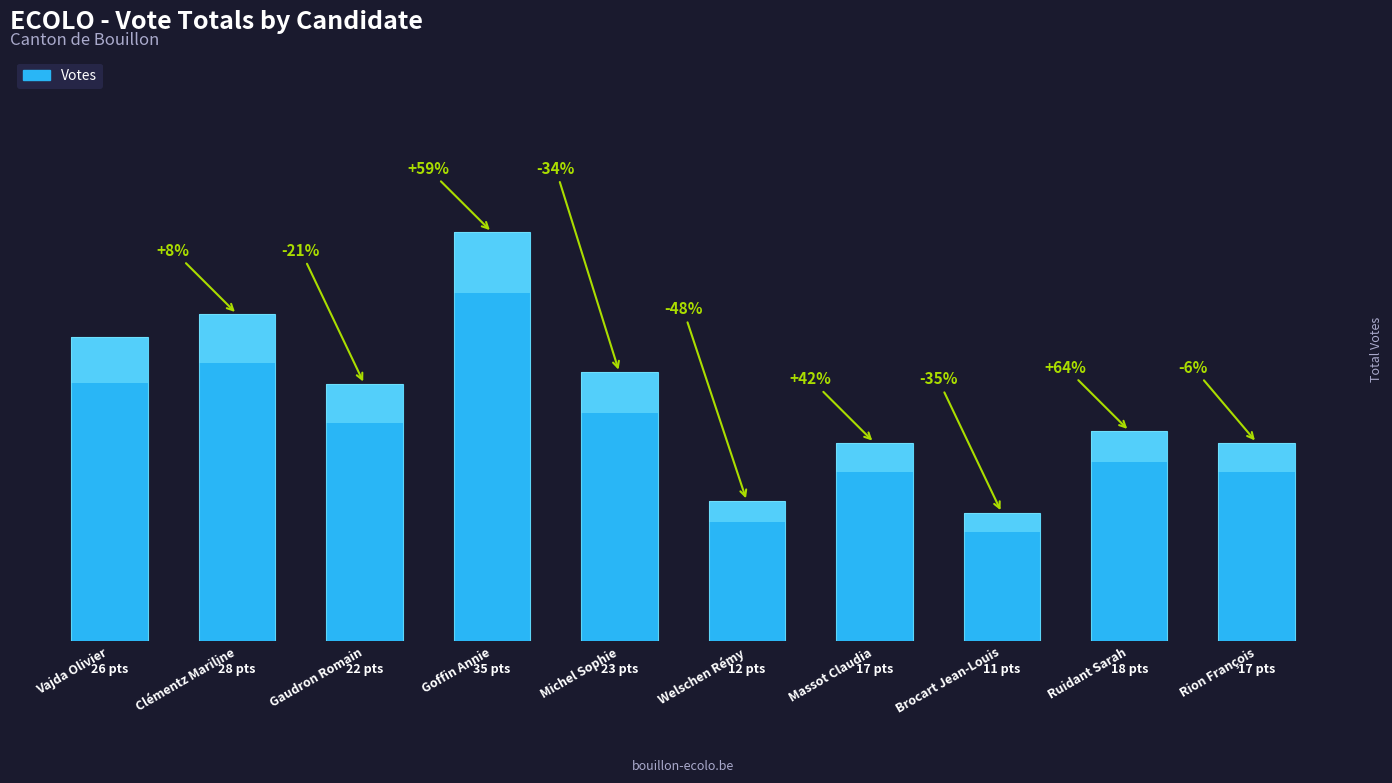

What is the difference between the second highest and minimum values?

17